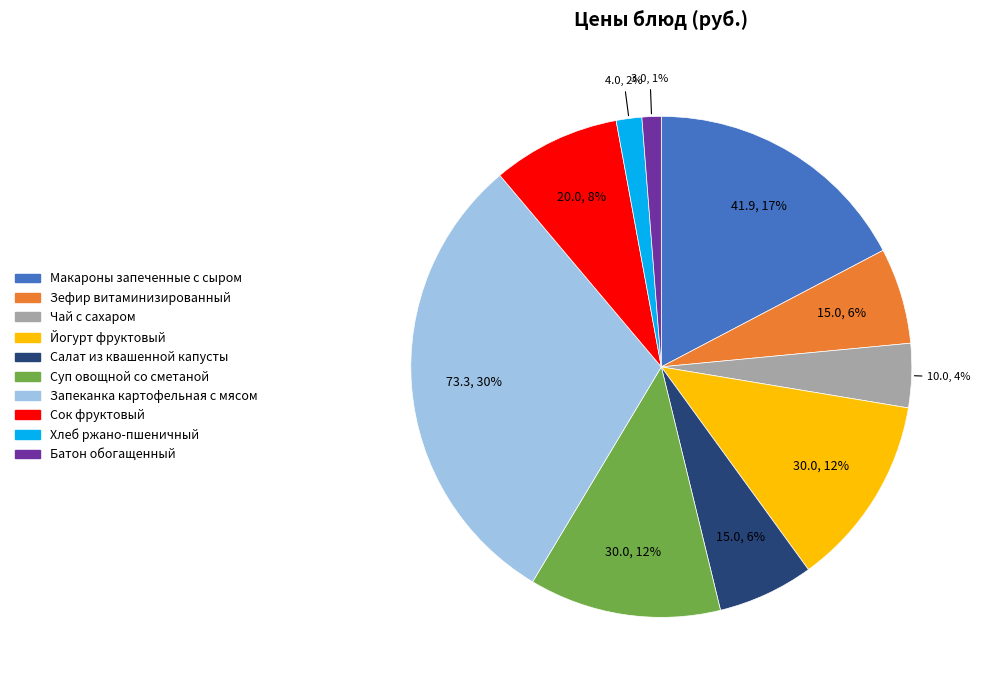

The Зефир витаминизированный slice represents 1% of the pie. True or false?

False